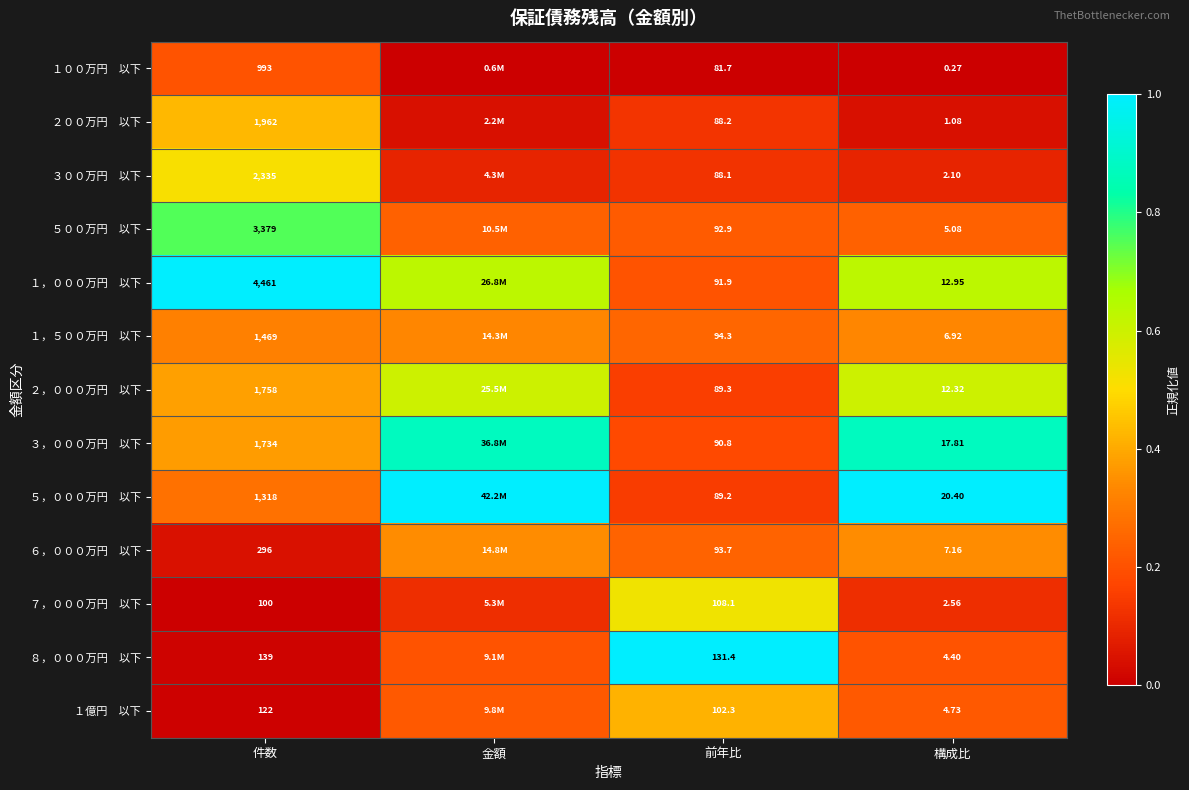

Is the value of ２００万円 以下 at 金額 greater than the value of ３，０００万円 以下 at 件数?

No